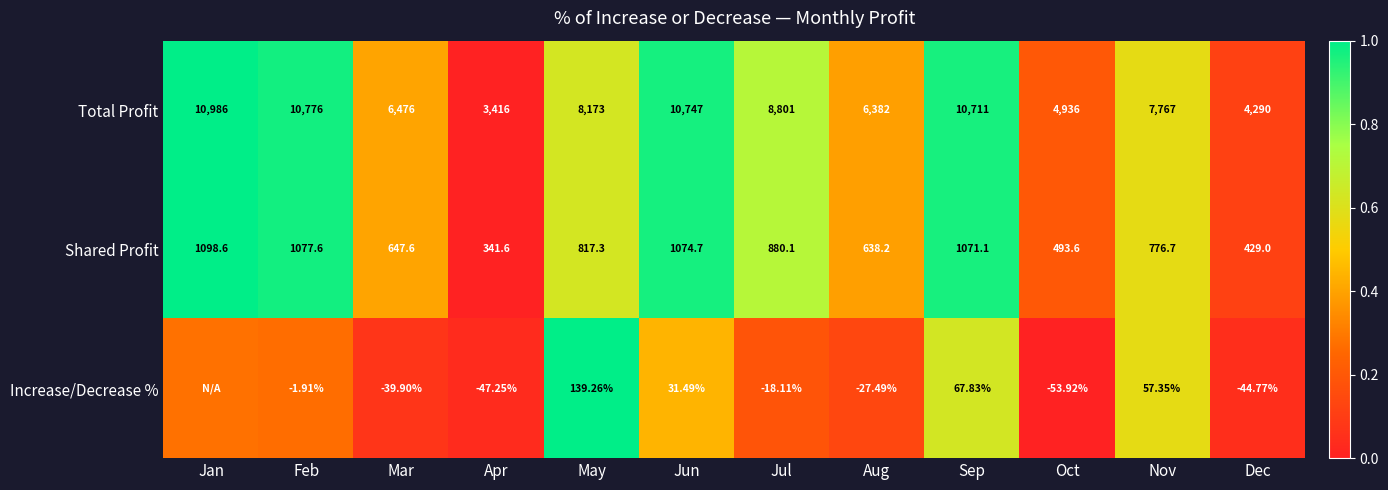

Is the value of Total Profit at Nov greater than the value of Increase/Decrease % at Jun?

Yes